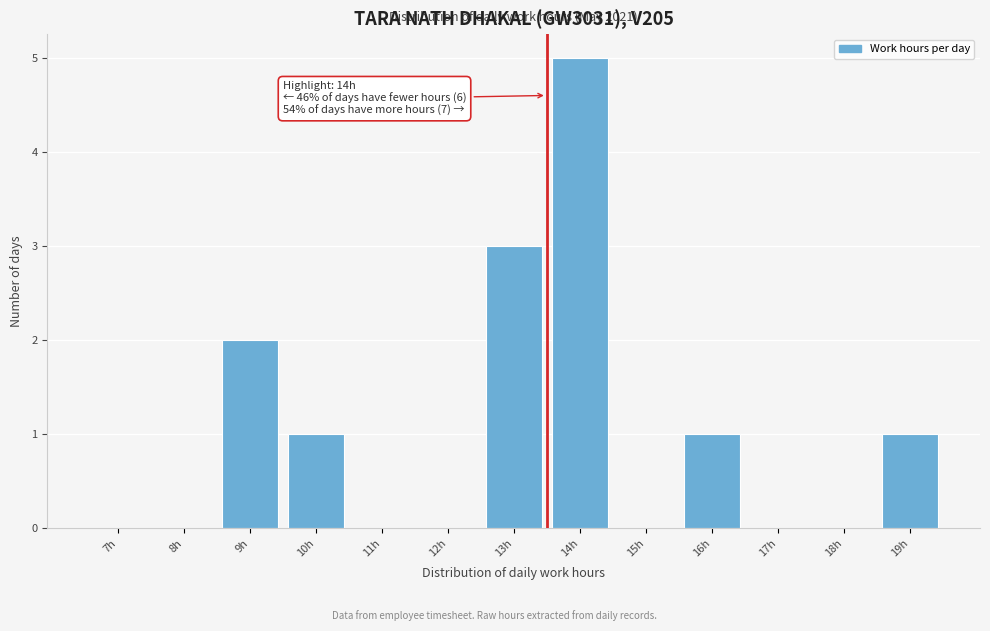

Reading left to right, what are all the values shown in this chart?

7h=0	8h=0	9h=2	10h=1	11h=0	12h=0	13h=3	14h=5	15h=0	16h=1	17h=0	18h=0	19h=1